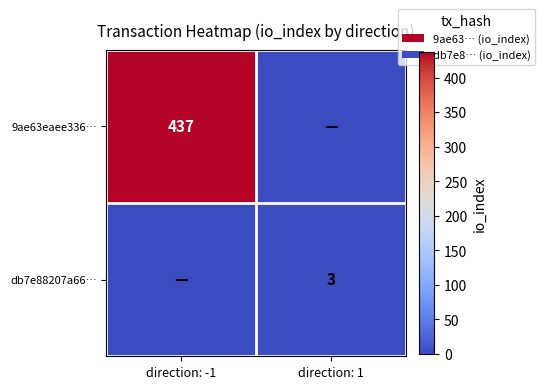

True or false: 9ae63eaee336… has a value of 153 at direction: -1.

False